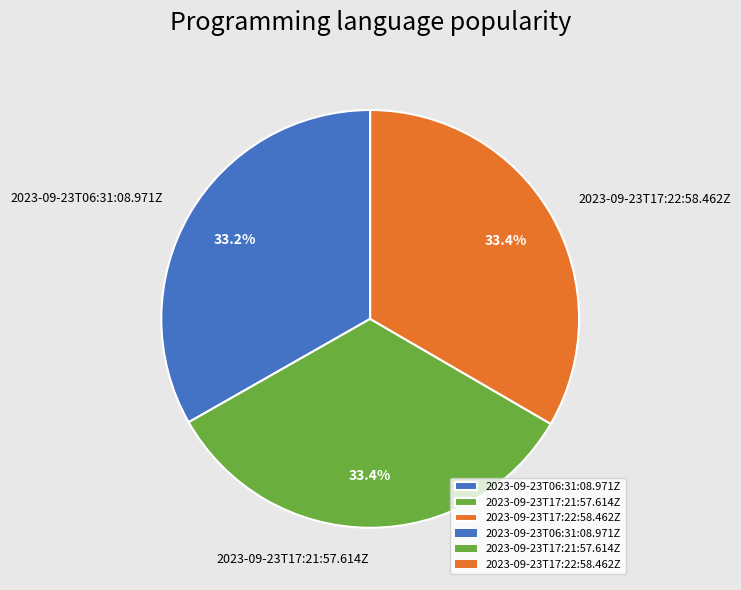

To the nearest percent, what portion does 2023-09-23T17:21:57.614Z represent?

33%